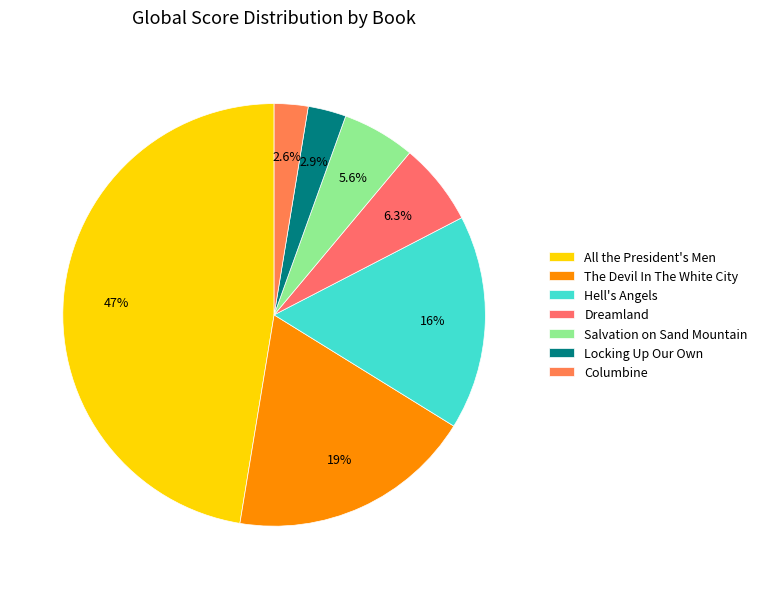

How many slices are in this pie chart?

7